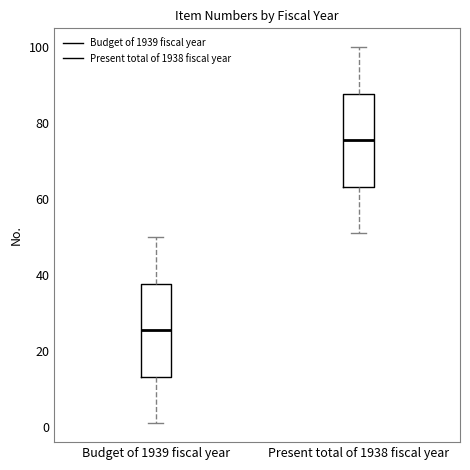

Where does the median line of the box for Present total of 1938 fiscal year sit on the y-axis? The values are not printed on the chart, so give them approximately, as read against the axis.

76